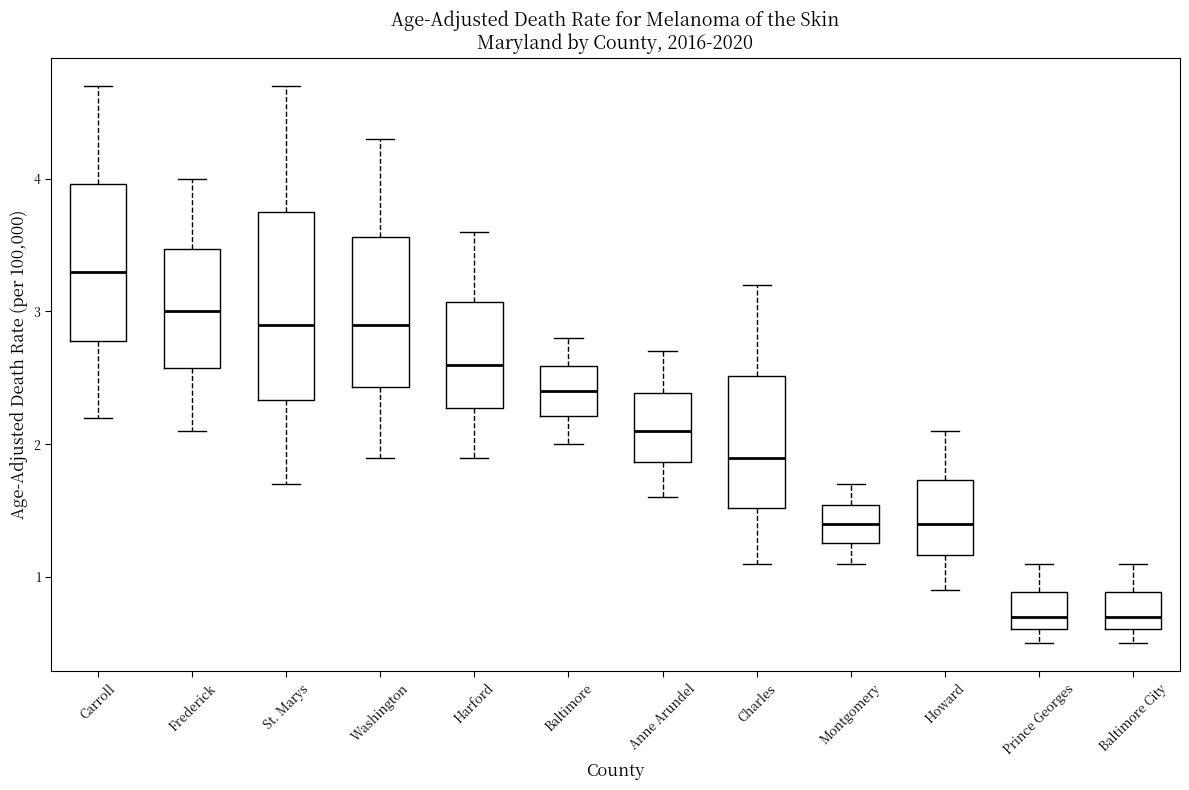

Which box's median line is the highest?

Carroll